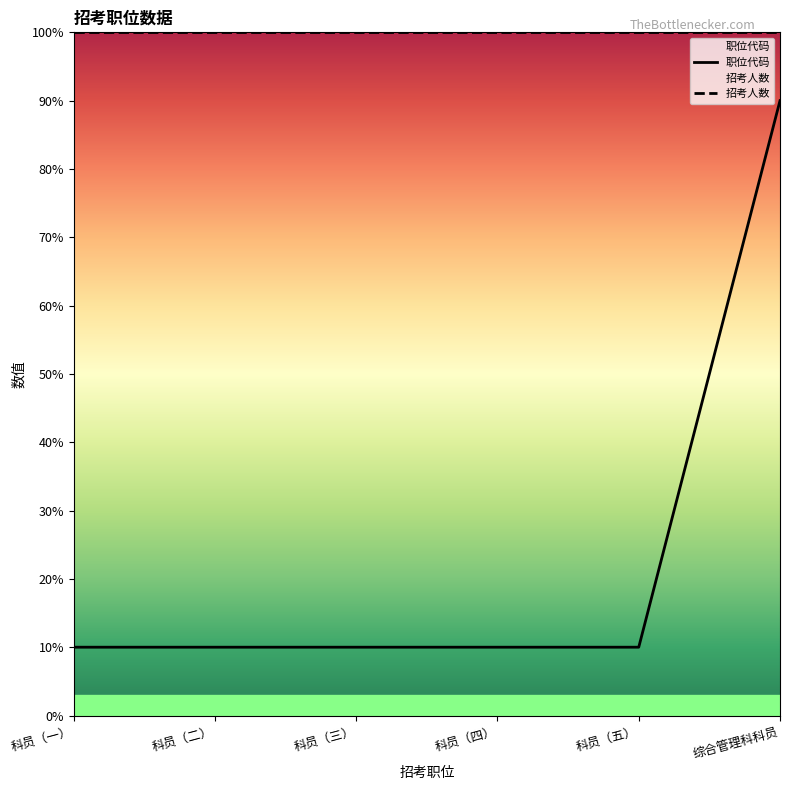

How many categories are shown in the chart?

6